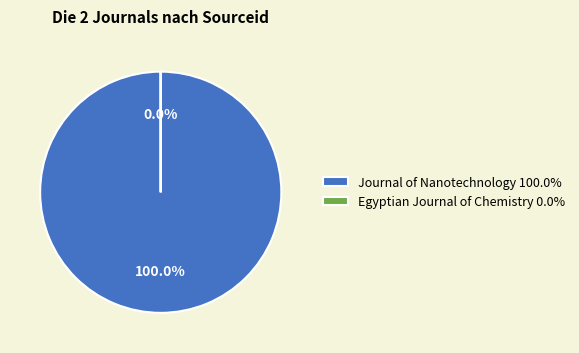

Is it true that Egyptian Journal of Chemistry is 0% of the pie?

True